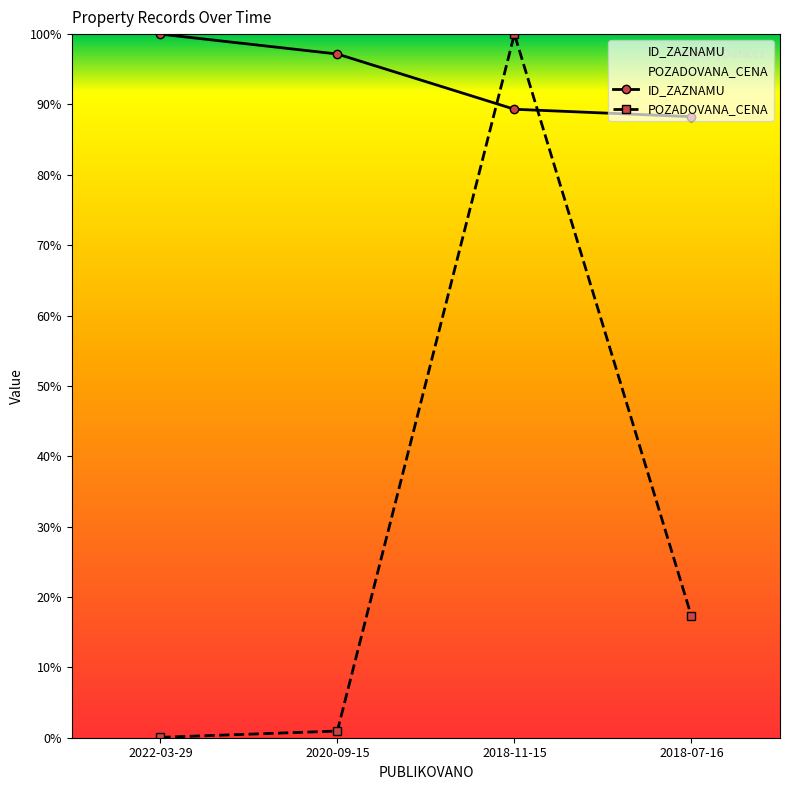

What is the maximum value for POZADOVANA_CENA?

100.0